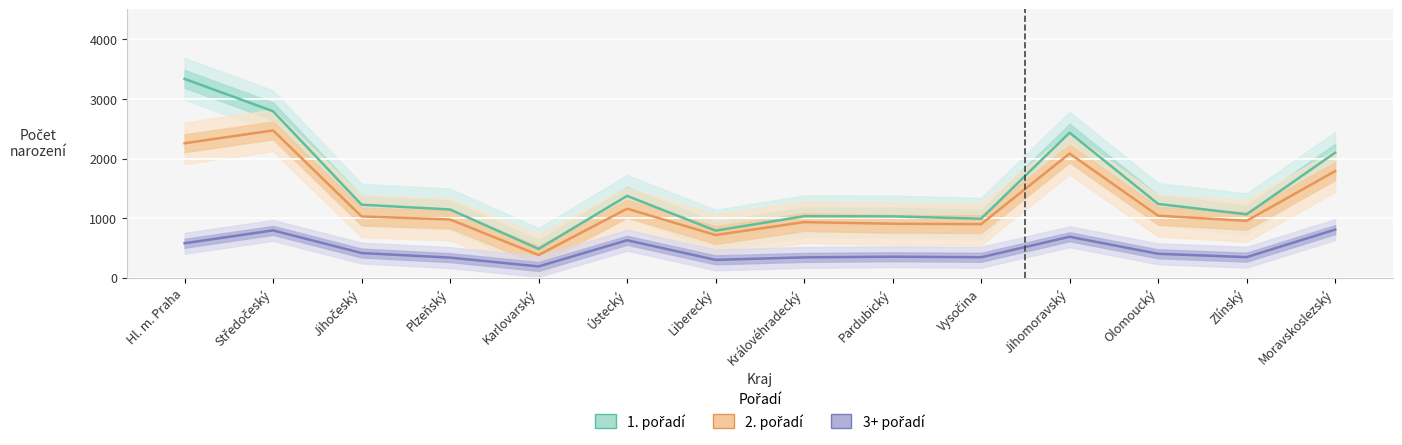

What position from the right is Karlovarský?

10